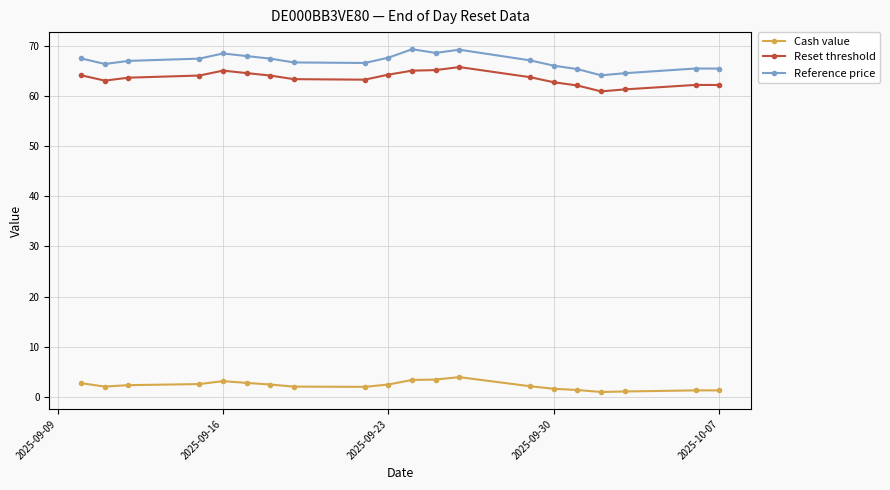

The value of Reference price at 2025-09-30 is 66.0. True or false?

True